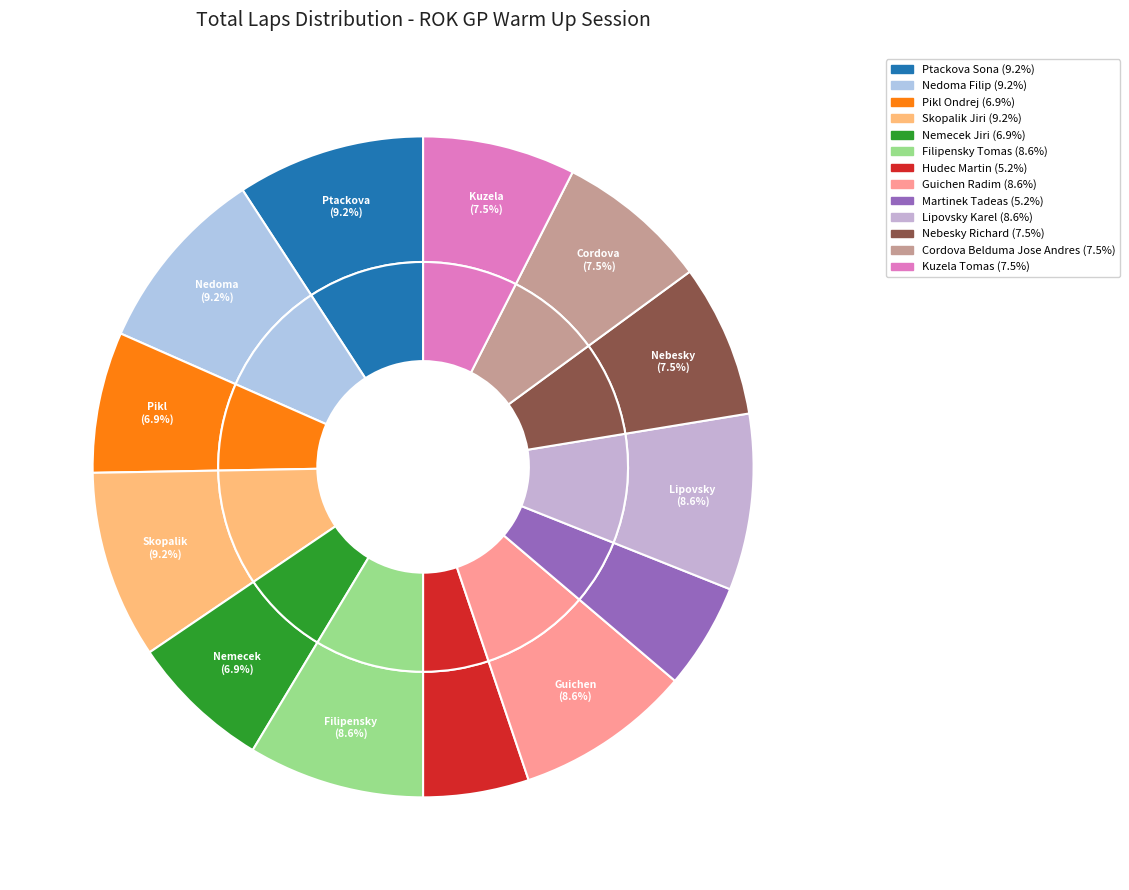

What portion of the pie excludes Martinek Tadeas?

94.8%